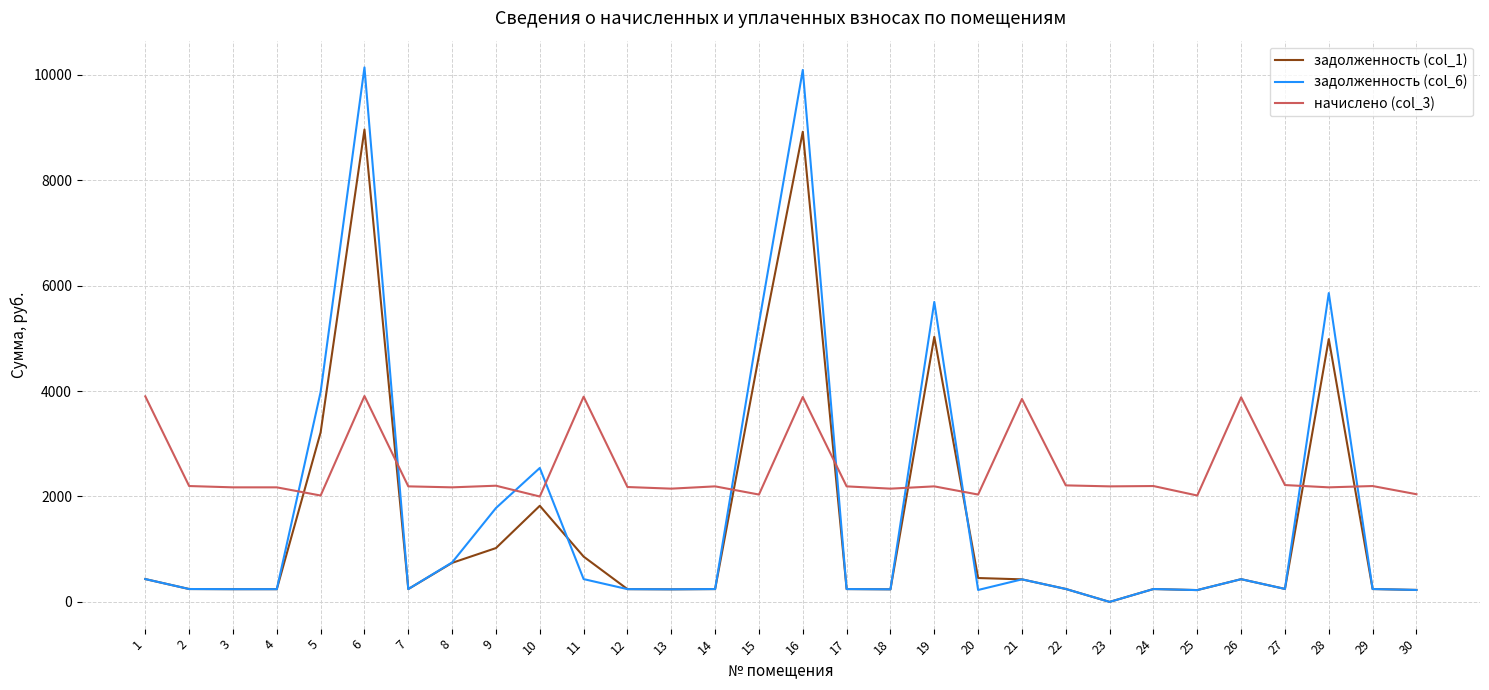

How many values in задолженность (col_6) are above zero?

29